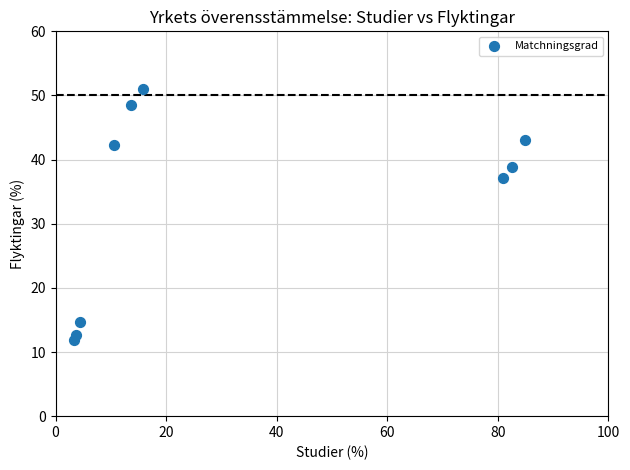

What Y value in the scatter plot is closest to 31?

37.1